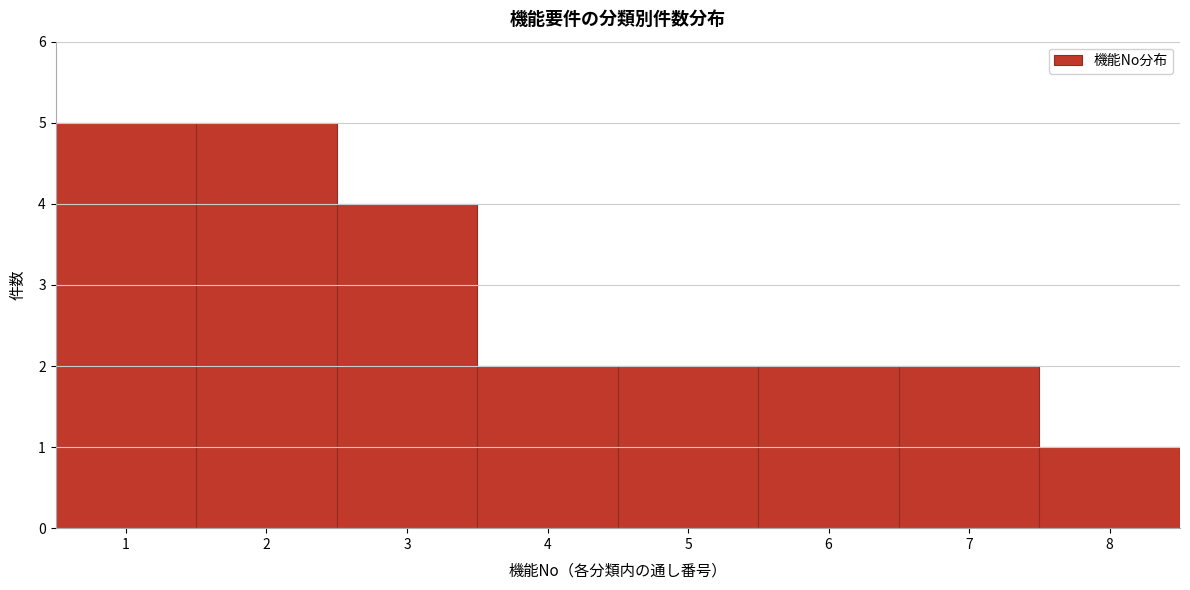

Reading left to right, transcribe this chart: for each bar, give the range it covers on the x-axis and its height. The values are not printed on the chart, so give them approximately, as read against the axis.

0.5 to 1.5: 5
1.5 to 2.5: 5
2.5 to 3.5: 4
3.5 to 4.5: 2
4.5 to 5.5: 2
5.5 to 6.5: 2
6.5 to 7.5: 2
7.5 to 8.5: 1